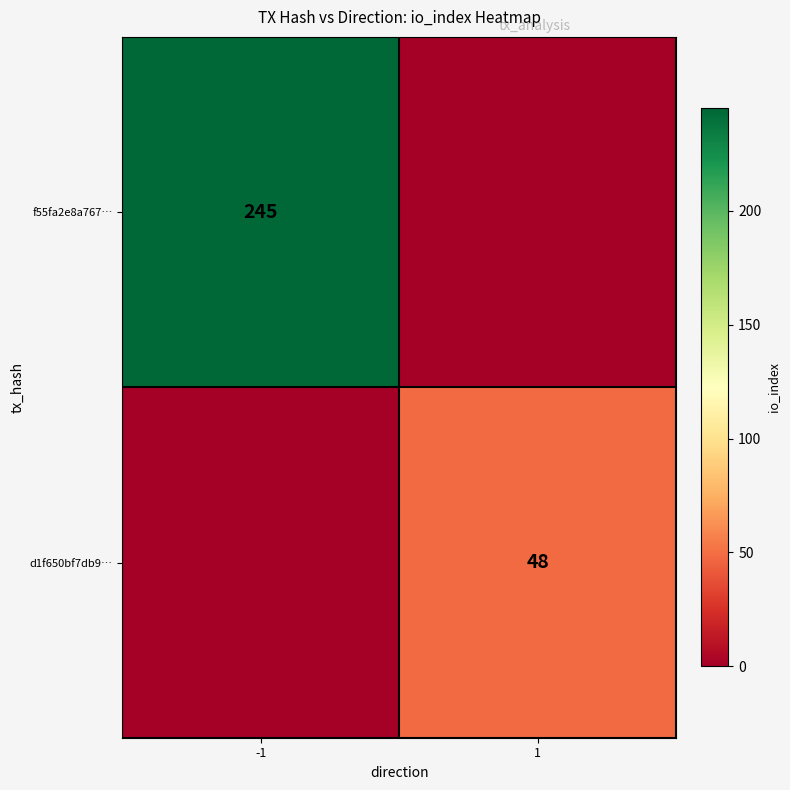

Is it true that f55fa2e8a767… equals 160 at -1?

False